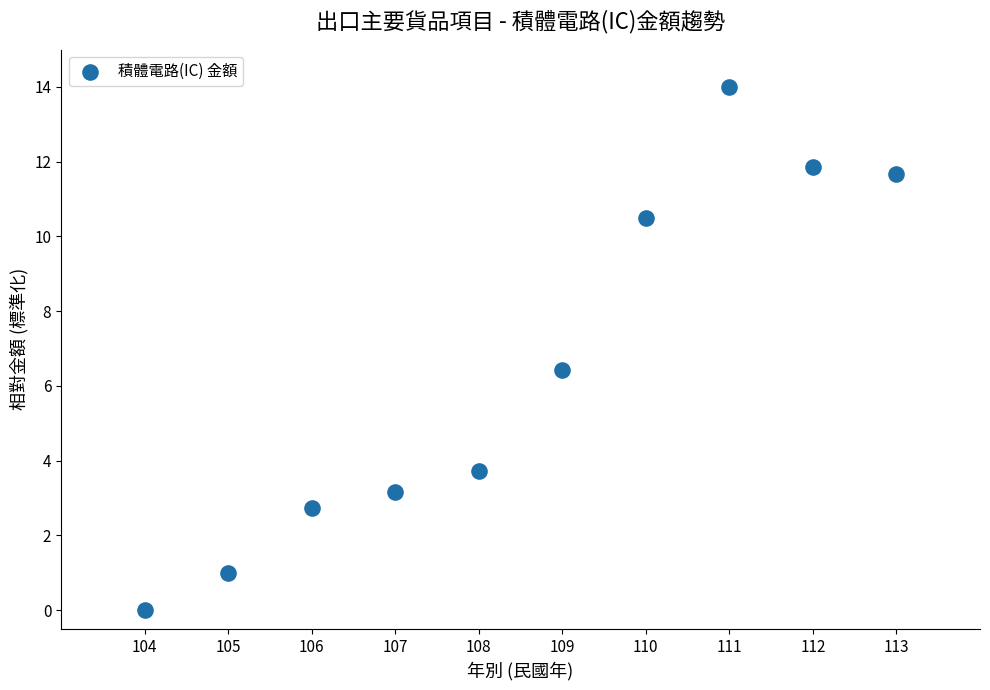

What is the range of X values (max minus min)?

9.0